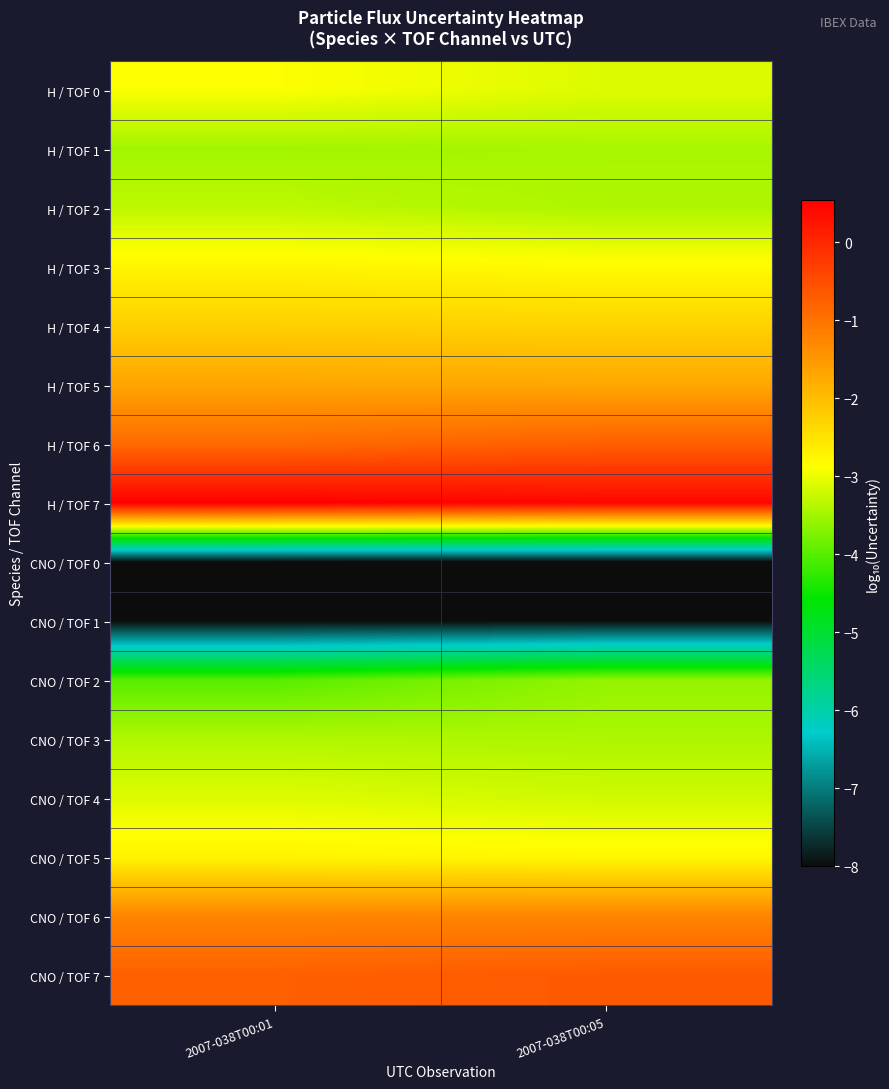

Reading left to right, what are all the values shown in this chart?

H / TOF 0: 2007-038T00:01=-2.9	2007-038T00:05=-3.1
H / TOF 1: 2007-038T00:01=-3.5	2007-038T00:05=-3.5
H / TOF 2: 2007-038T00:01=-3.3	2007-038T00:05=-3.4
H / TOF 3: 2007-038T00:01=-2.7	2007-038T00:05=-2.8
H / TOF 4: 2007-038T00:01=-2.2	2007-038T00:05=-2.3
H / TOF 5: 2007-038T00:01=-1.7	2007-038T00:05=-1.7
H / TOF 6: 2007-038T00:01=-0.9	2007-038T00:05=-0.7
H / TOF 7: 2007-038T00:01=0.5	2007-038T00:05=0.4
CNO / TOF 0: 2007-038T00:01=-8.0	2007-038T00:05=-8.0
CNO / TOF 1: 2007-038T00:01=-8.0	2007-038T00:05=-8.0
CNO / TOF 2: 2007-038T00:01=-4.0	2007-038T00:05=-3.6
CNO / TOF 3: 2007-038T00:01=-3.4	2007-038T00:05=-3.4
CNO / TOF 4: 2007-038T00:01=-3.1	2007-038T00:05=-3.2
CNO / TOF 5: 2007-038T00:01=-2.7	2007-038T00:05=-2.8
CNO / TOF 6: 2007-038T00:01=-1.2	2007-038T00:05=-1.2
CNO / TOF 7: 2007-038T00:01=-0.7	2007-038T00:05=-0.7